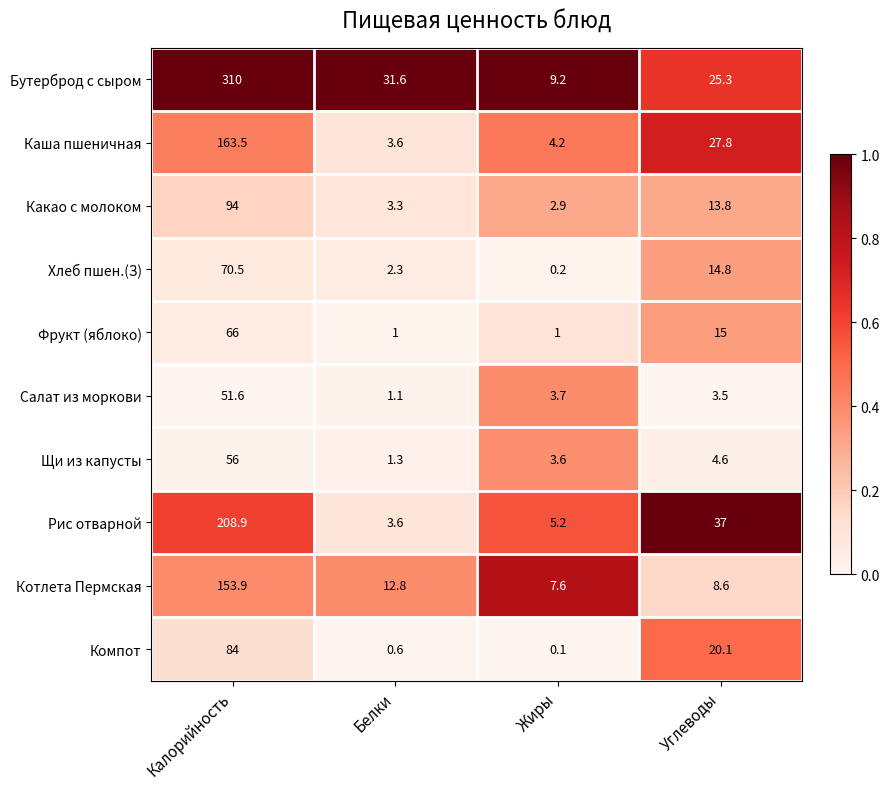

At which label does Компот first exceed 20?

Калорийность